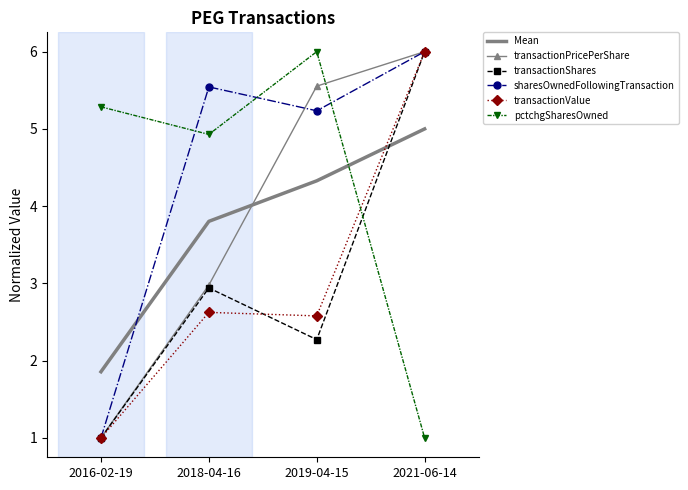

How many categories are shown in the chart?

4